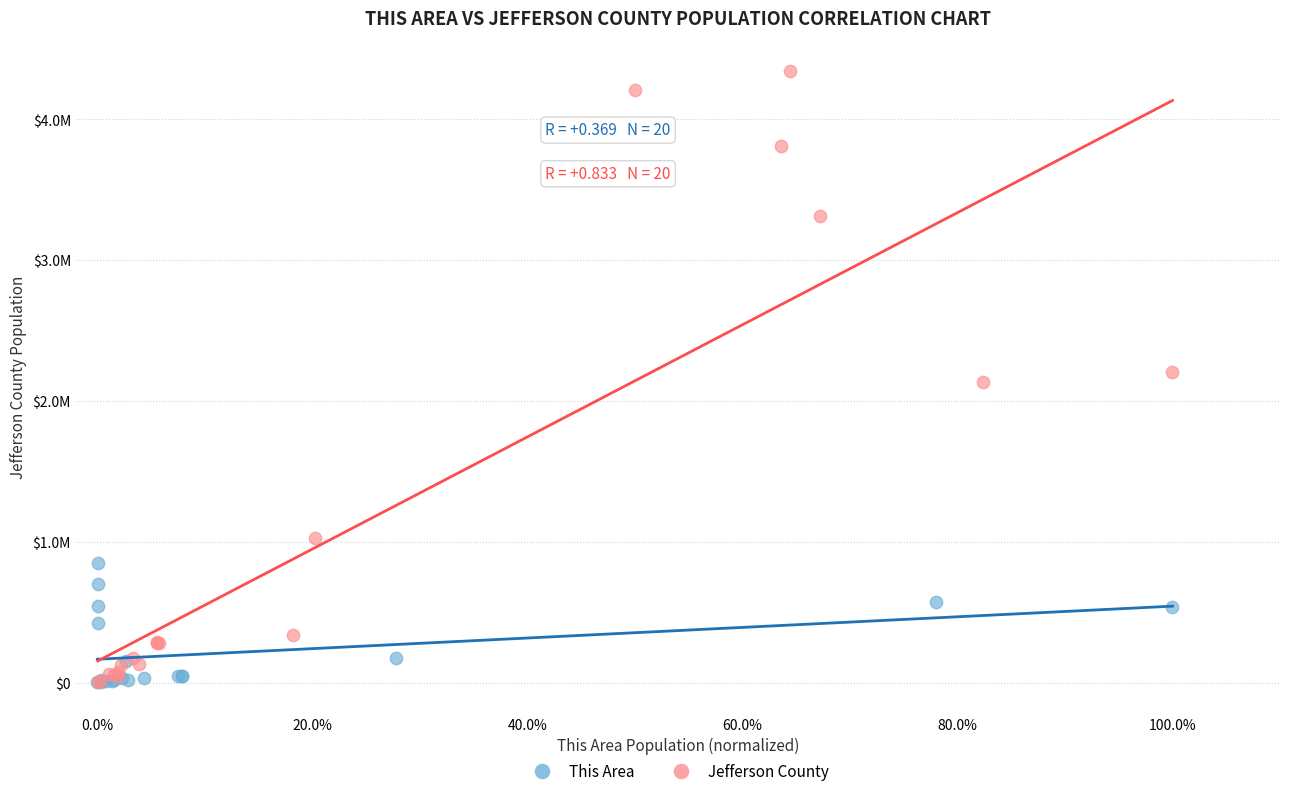

Which series reaches the maximum Y coordinate?

Jefferson County